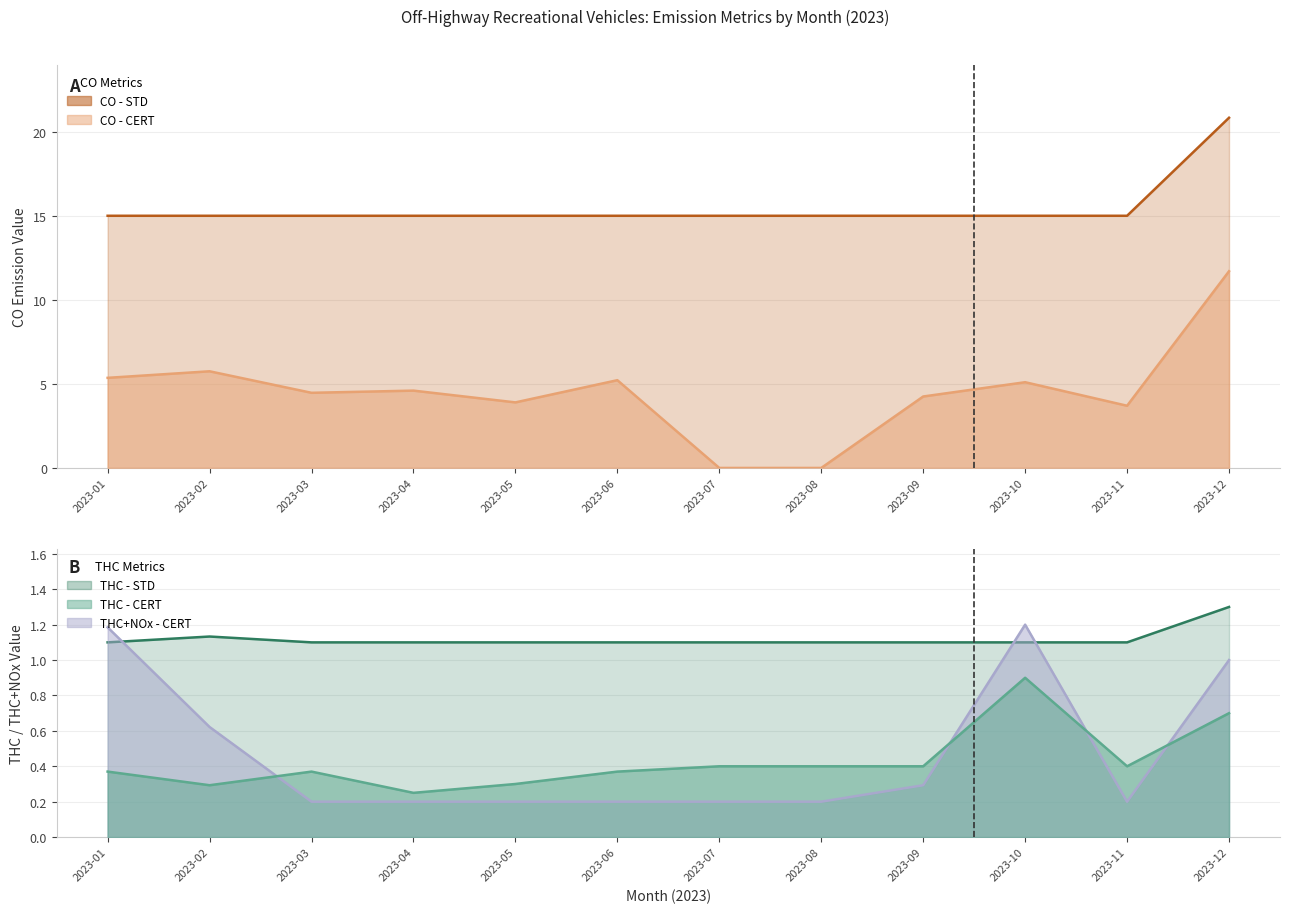

How many THC+NOx - CERT values are between 0 and 1?

10